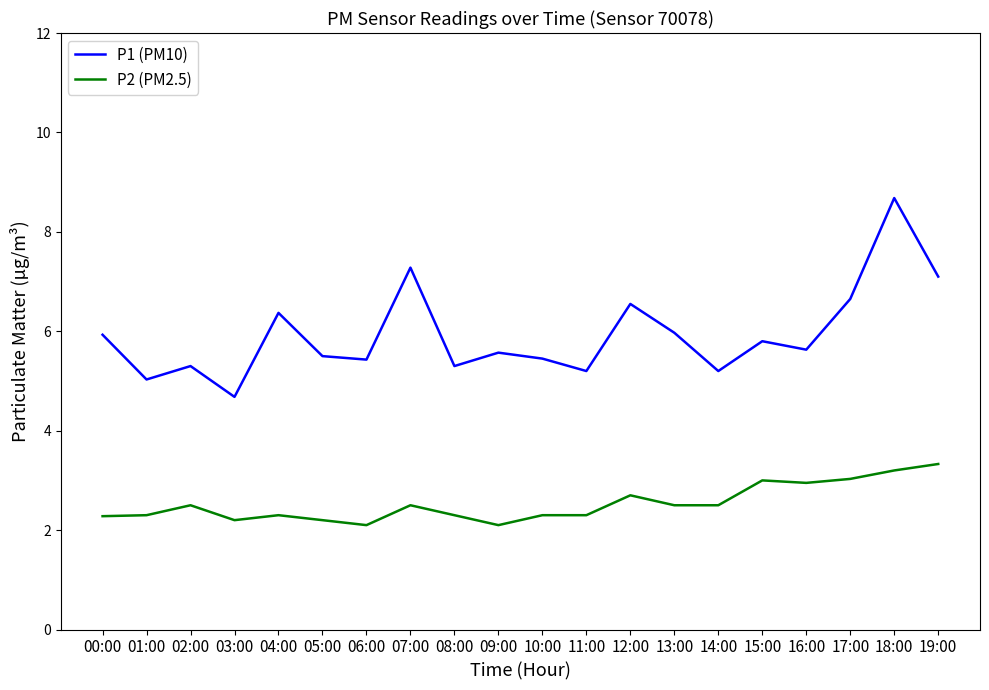

True or false: P2 (PM2.5) has more than 2 interior local peaks.

True